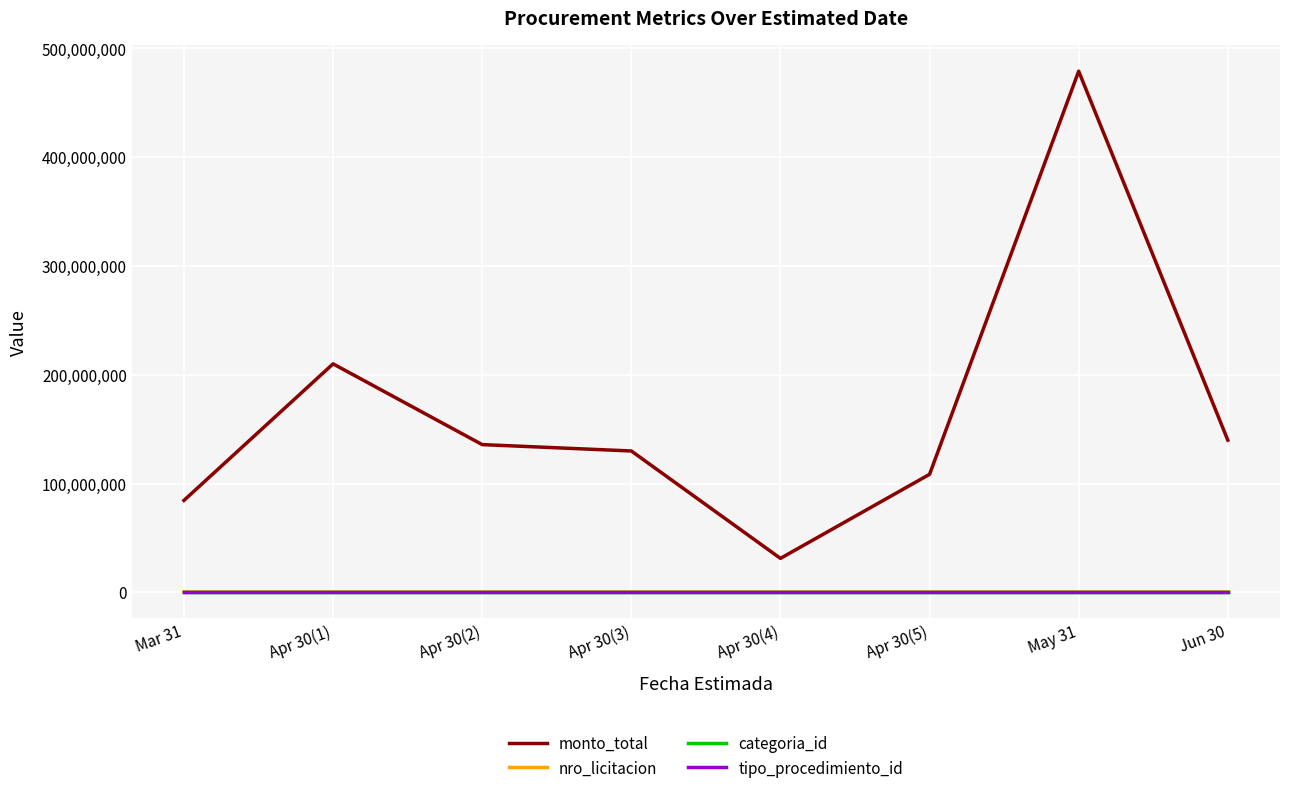

True or false: monto_total and nro_licitacion intersect in this chart.

False